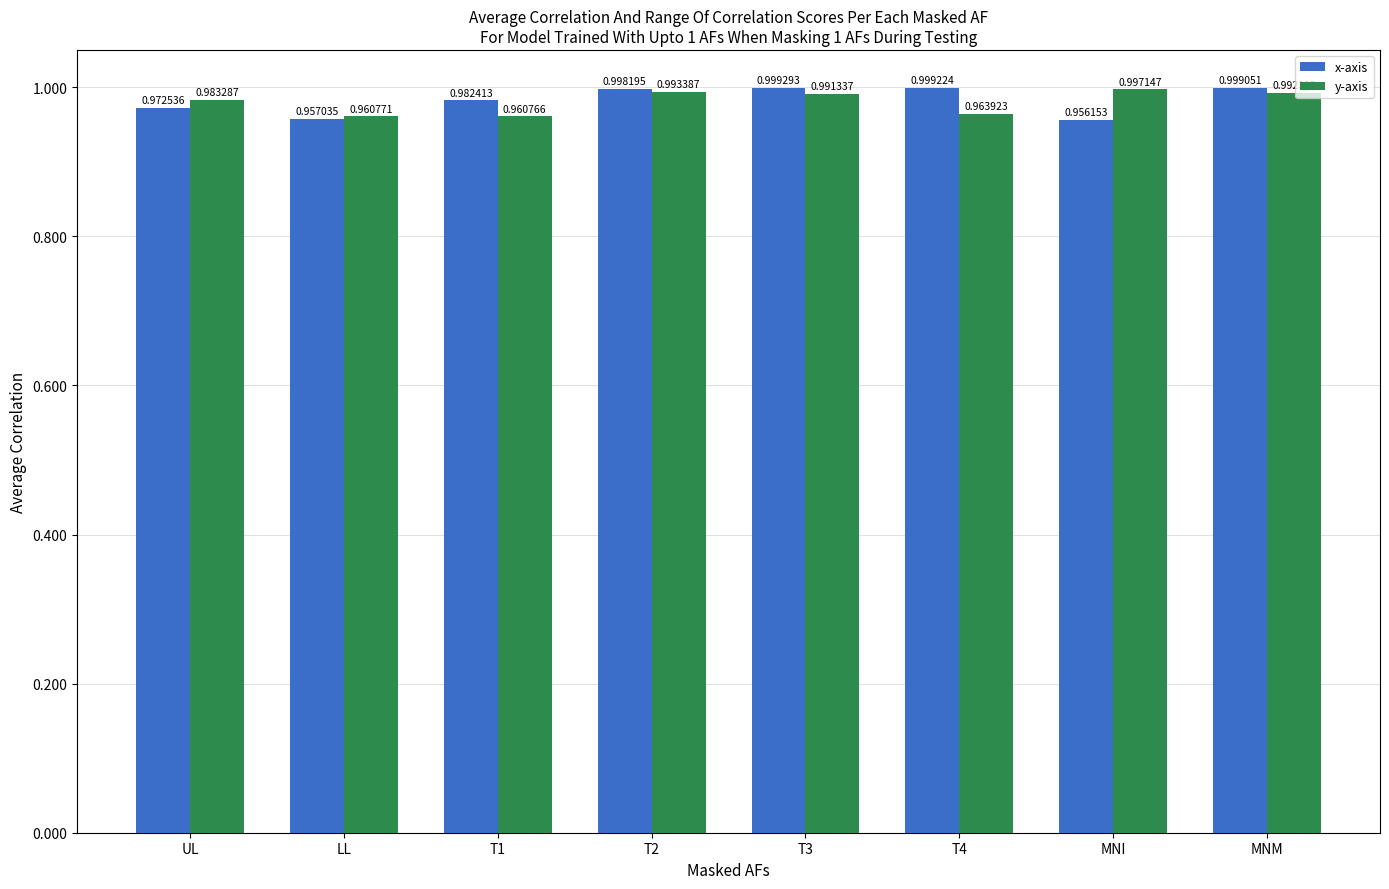

At which label is x-axis closest to 0?

MNI